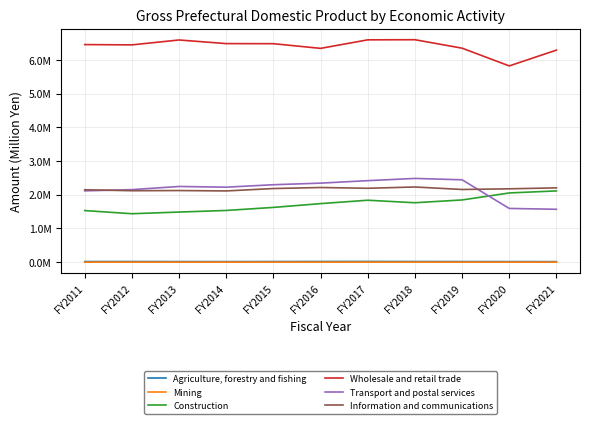

Reading left to right, list all the values displayed in this chart.

Agriculture, forestry and fishing: FY2011=19439	FY2012=20108	FY2013=18155	FY2014=17319	FY2015=19668	FY2016=21055	FY2017=21550	FY2018=20282	FY2019=18668	FY2020=17674	FY2021=16275
Mining: FY2011=1795	FY2012=1798	FY2013=2178	FY2014=2499	FY2015=2565	FY2016=2283	FY2017=2417	FY2018=2406	FY2019=2399	FY2020=2396	FY2021=2304
Construction: FY2011=1531033	FY2012=1437569	FY2013=1487051	FY2014=1534480	FY2015=1624939	FY2016=1737170	FY2017=1837534	FY2018=1763609	FY2019=1846003	FY2020=2053257	FY2021=2114079
Wholesale and retail trade: FY2011=6453560	FY2012=6444482	FY2013=6589685	FY2014=6482607	FY2015=6479608	FY2016=6341144	FY2017=6593928	FY2018=6597636	FY2019=6346728	FY2020=5820619	FY2021=6289091
Transport and postal services: FY2011=2115712	FY2012=2151987	FY2013=2245799	FY2014=2224900	FY2015=2297634	FY2016=2344469	FY2017=2418097	FY2018=2484215	FY2019=2443670	FY2020=1594401	FY2021=1569442
Information and communications: FY2011=2148149	FY2012=2119483	FY2013=2124889	FY2014=2113245	FY2015=2184481	FY2016=2215035	FY2017=2192328	FY2018=2230606	FY2019=2156407	FY2020=2176235	FY2021=2204462